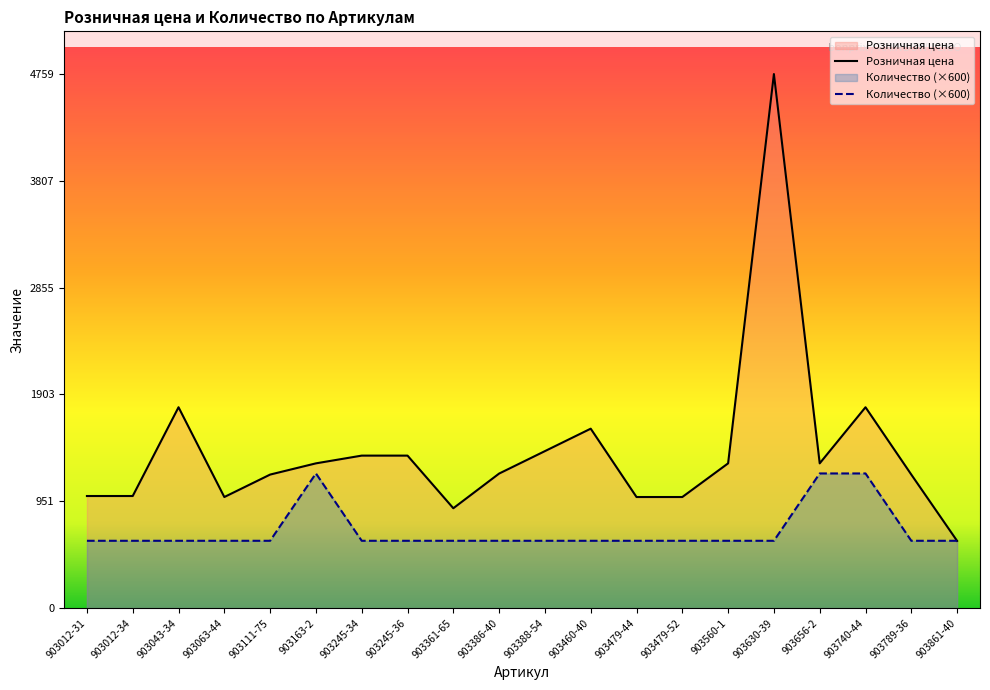

Reading left to right, transcribe all the data shown in this chart.

Розничная цена: 999	999	1790	990	1190	1290	1359	1359	890	1199	1399	1599	990	990	1290	4759	1290	1790	1190	599
Количество: 600	600	600	600	600	1200	600	600	600	600	600	600	600	600	600	600	1200	1200	600	600